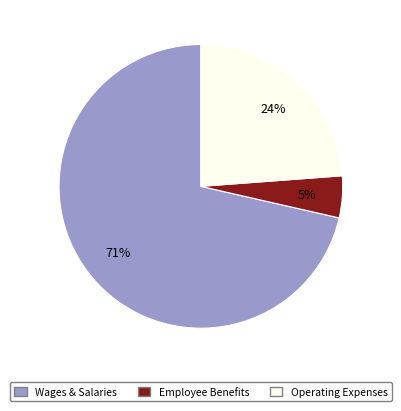

To the nearest percent, what is the average slice percentage?

33%